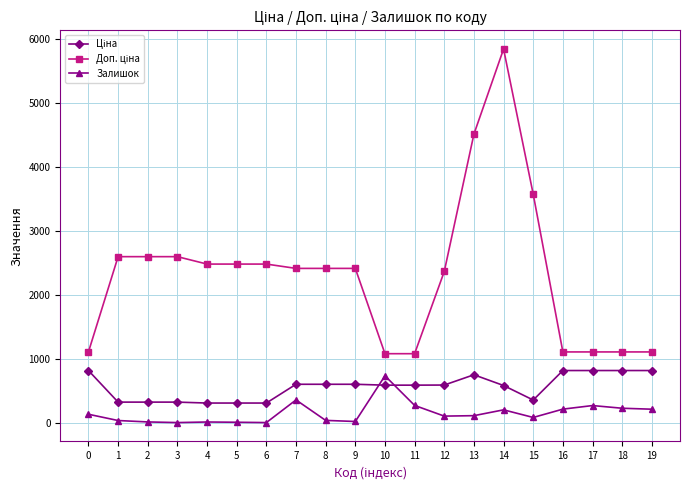

True or false: Залишок has more than 2 points higher than both neighbors.

True